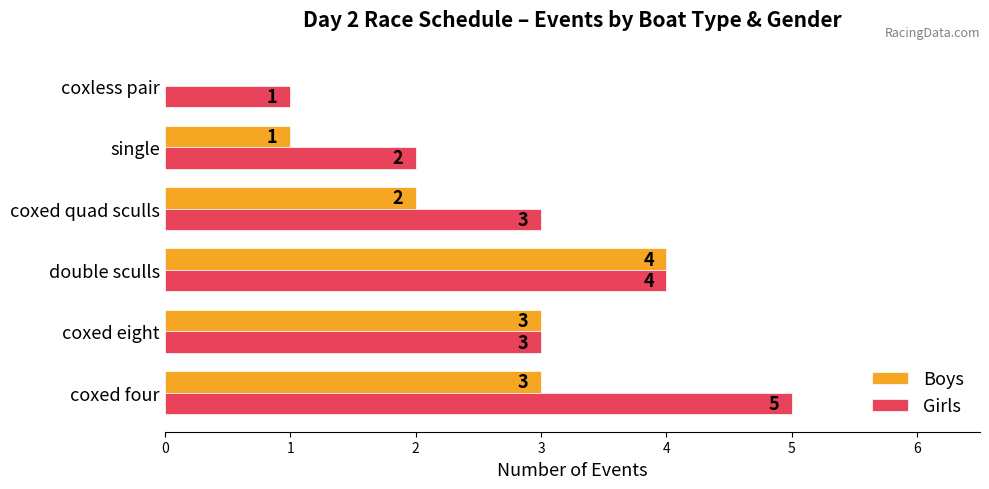

What is the highest value of the Boys series?

4